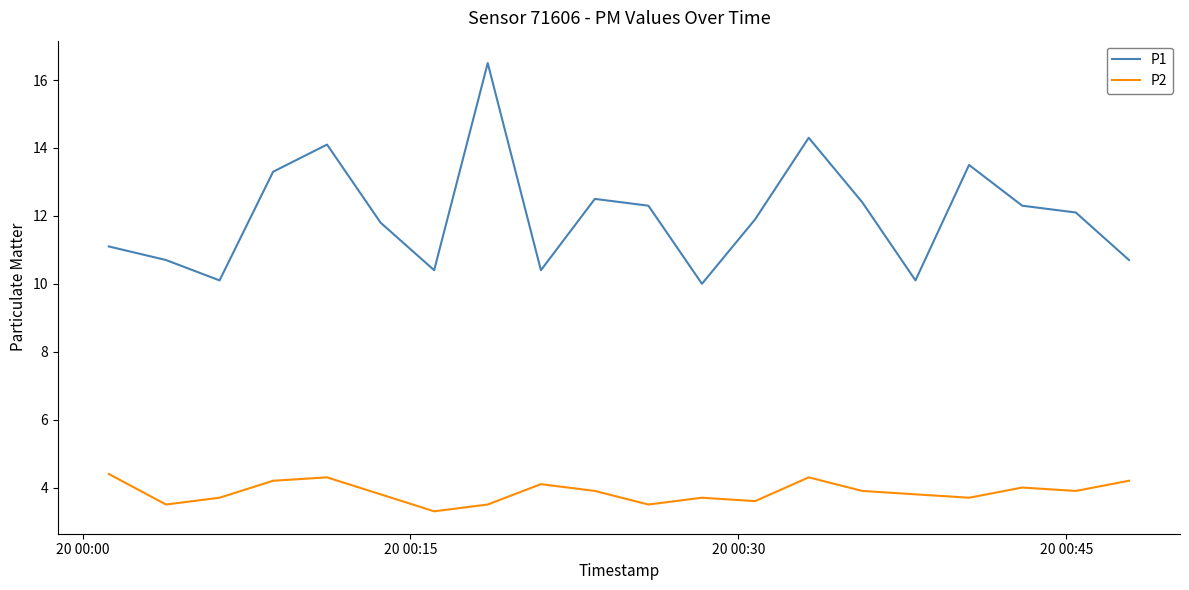

How many lines are shown in the chart?

2